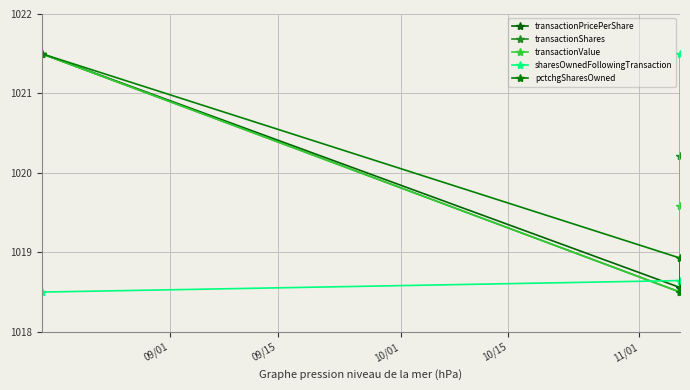

Is this an area chart (filled region under the line)?

No